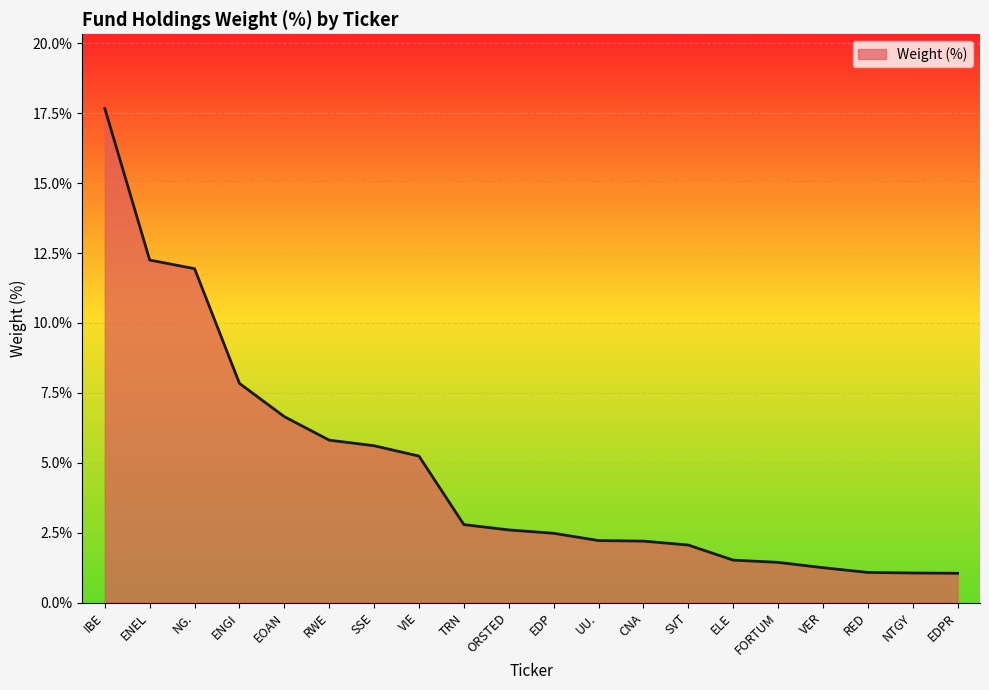

Which label corresponds to the largest value in the chart?

IBE